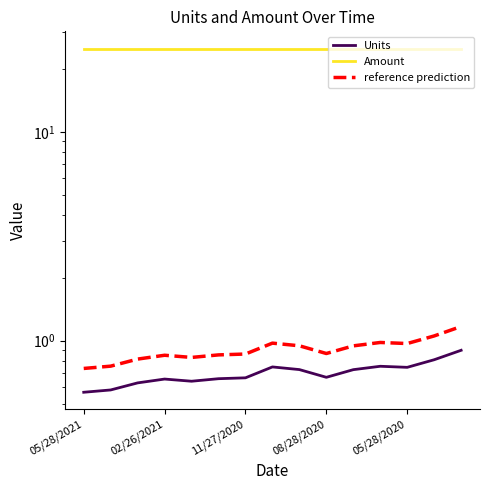

The value of Units at 05/28/2021 is 0.6. True or false?

True